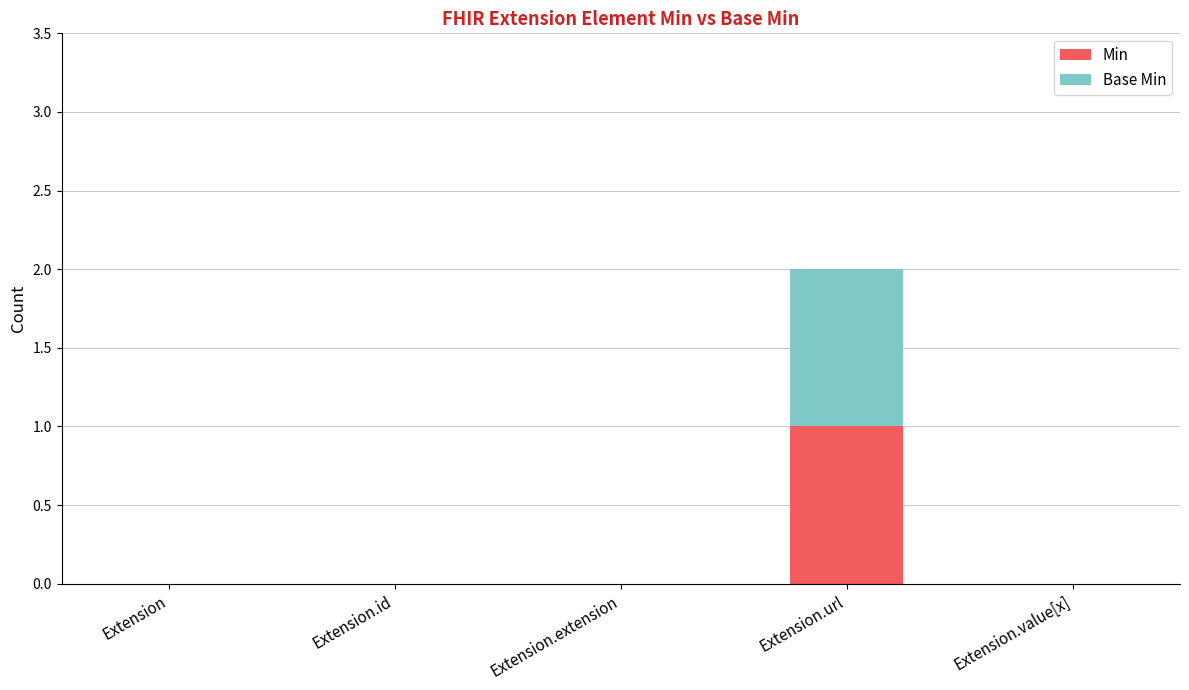

True or false: Min has a value of 0 at Extension.id.

True